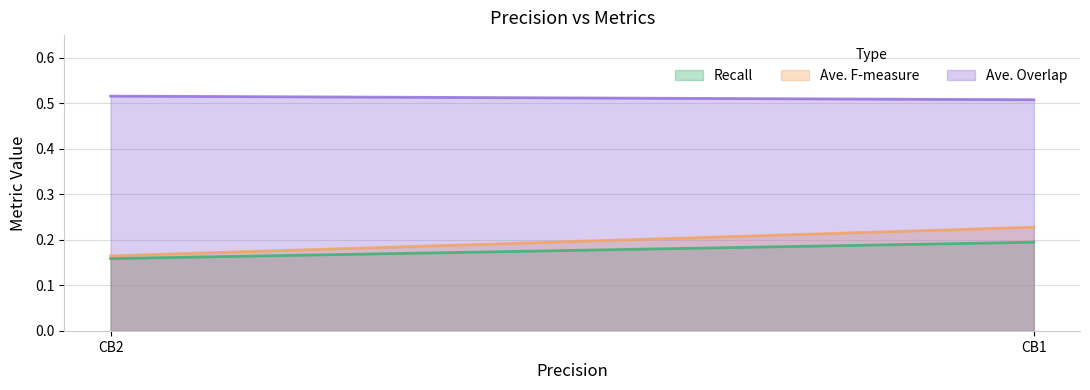

What is the spread (max minus min) of values at CB2?

0.4